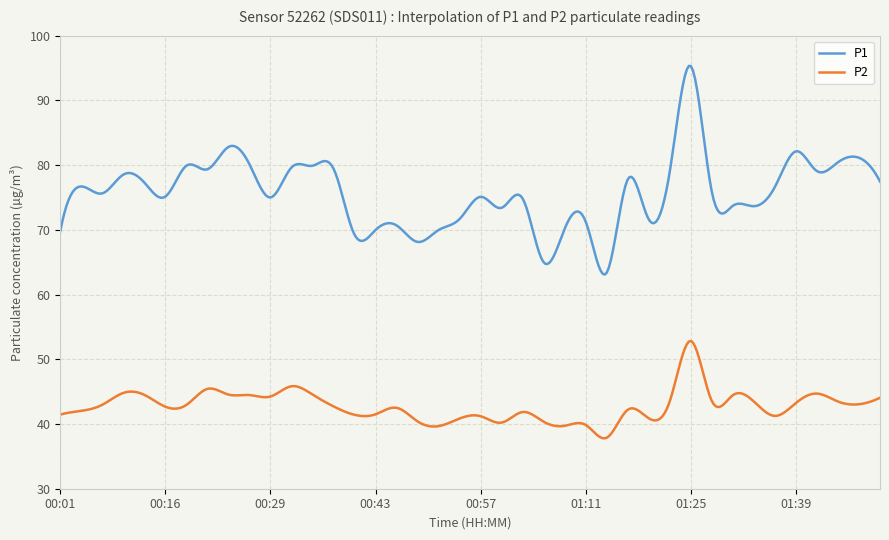

List the series in order of their overall mean, highest first.

P1, P2